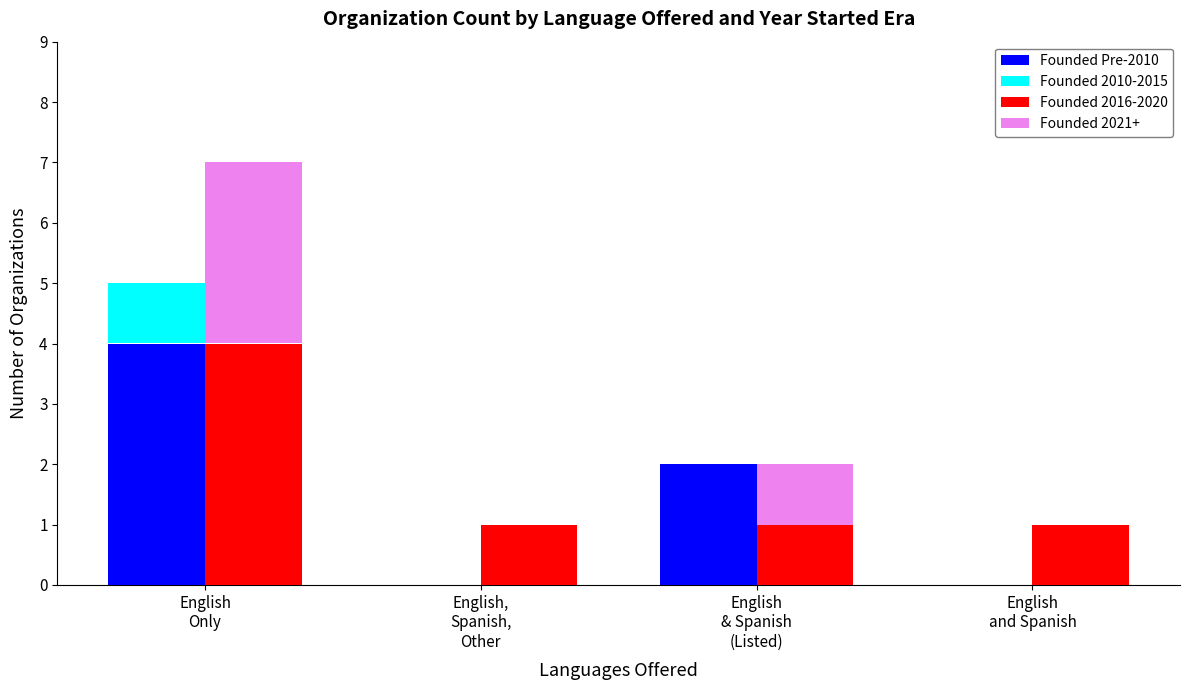

What are all the series names shown in the legend?

Founded Pre-2010, Founded 2010-2015, Founded 2016-2020, Founded 2021+